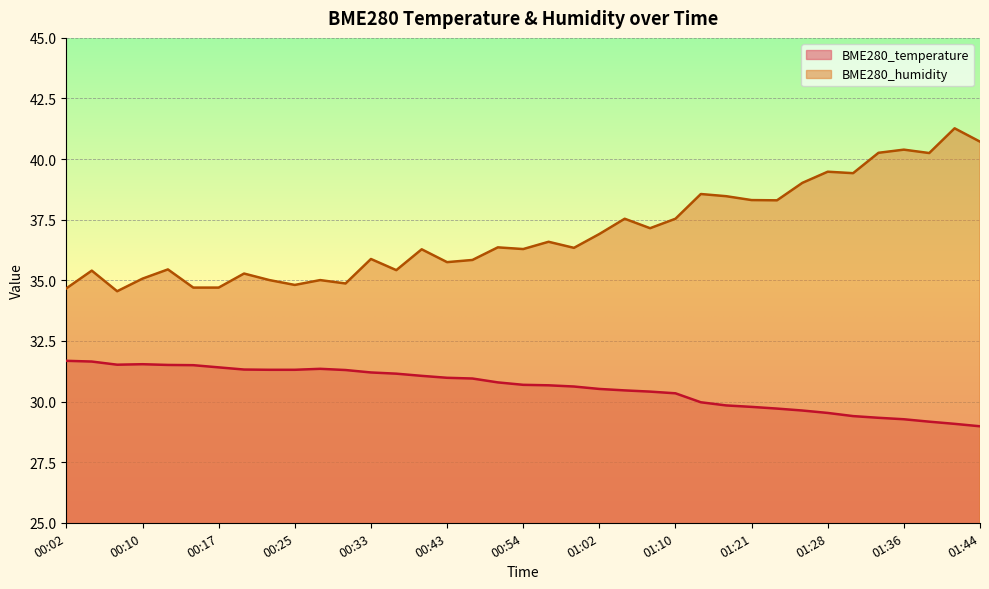

True or false: BME280_temperature and BME280_humidity cross at least once.

False